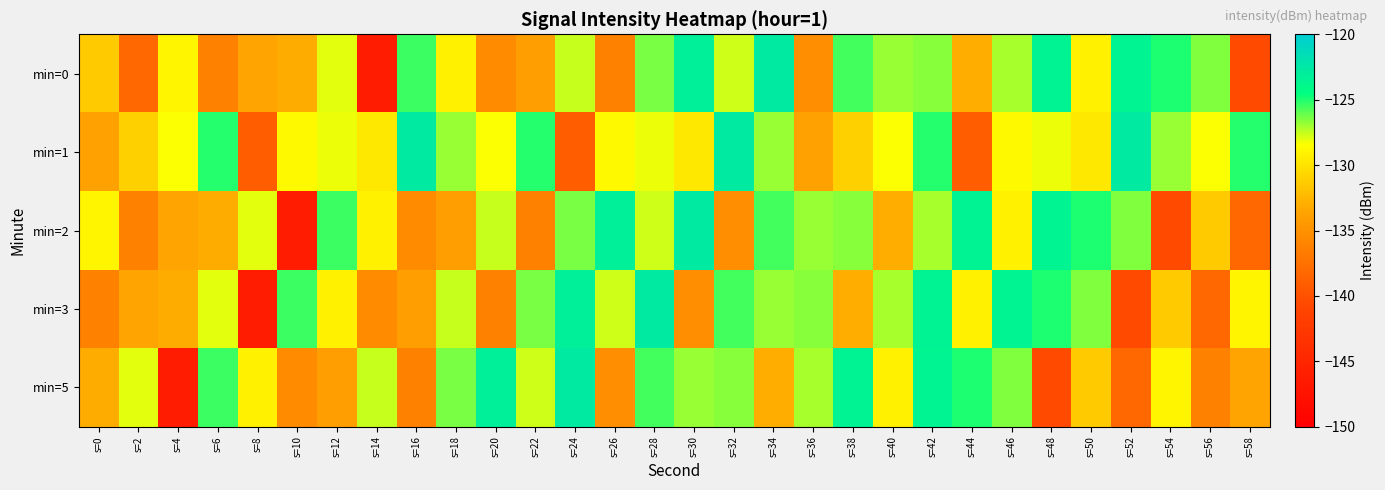

What is the difference between the highest and lowest values at s=30?

12.6